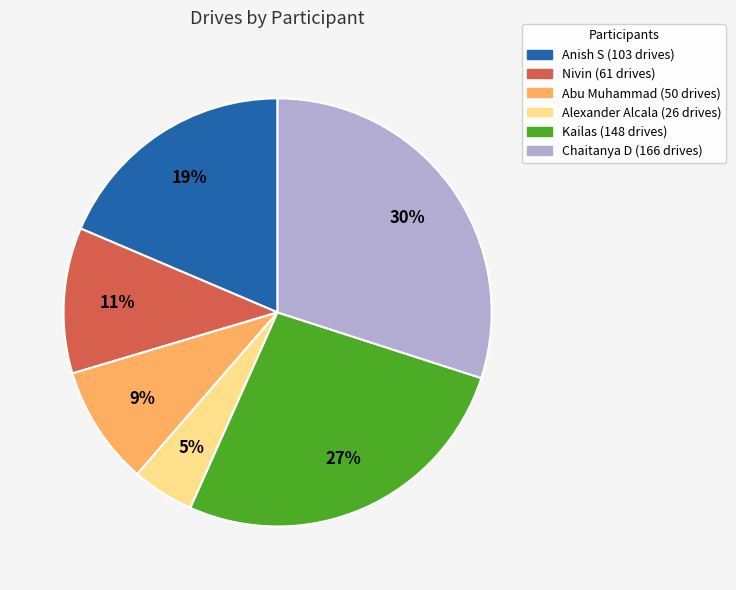

Which slice is the largest?

Chaitanya D